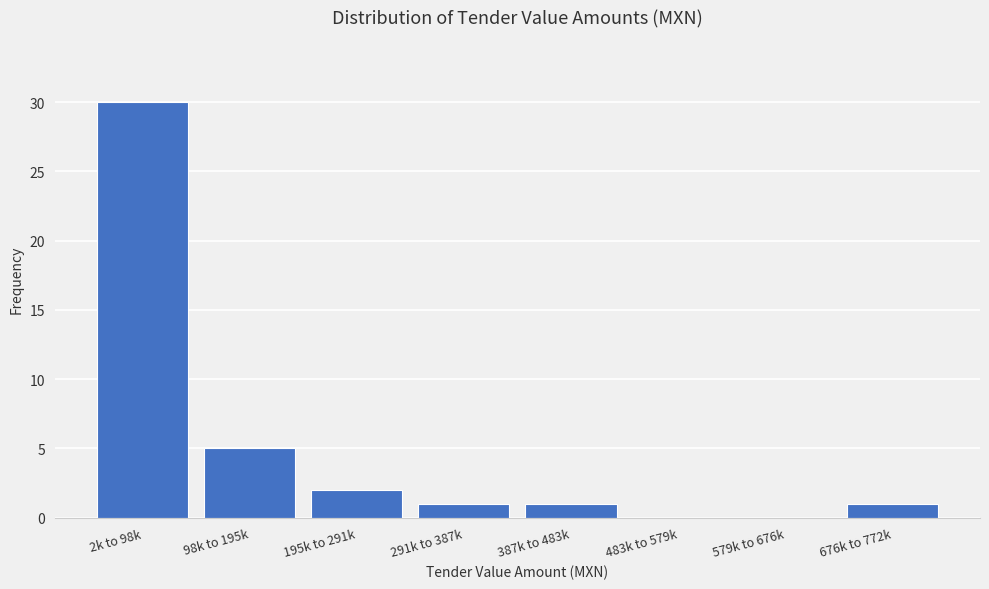

What is the maximum value shown in the chart?

30